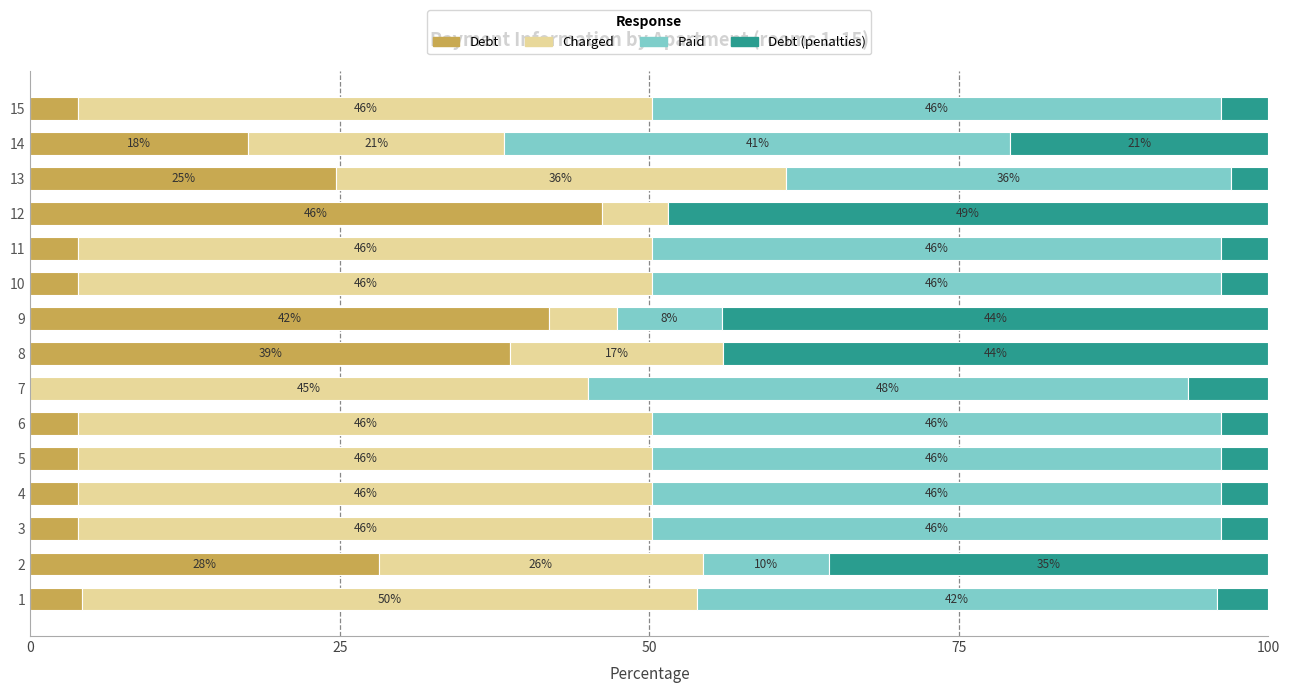

At which label does Debt reach its peak?

12